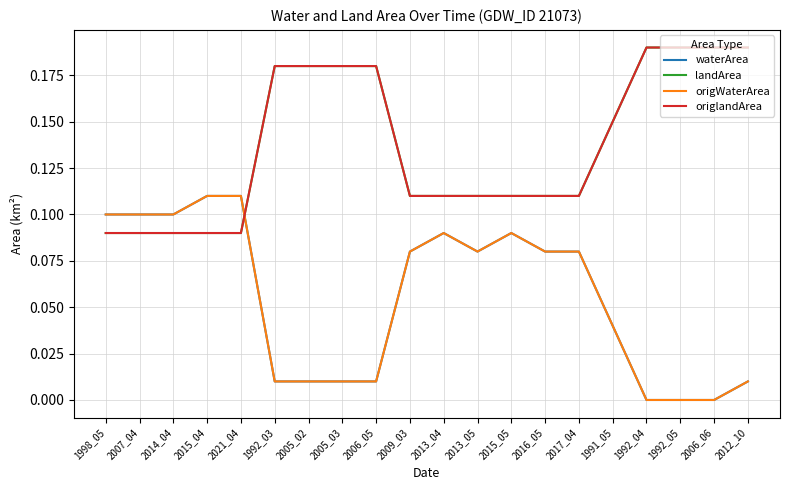

Reading left to right, transcribe all the data shown in this chart.

waterArea: 0.1	0.1	0.1	0.1	0.1	0.0	0.0	0.0	0.0	0.1	0.1	0.1	0.1	0.1	0.1	0.0	0.0	0.0	0.0	0.0
landArea: 0.1	0.1	0.1	0.1	0.1	0.2	0.2	0.2	0.2	0.1	0.1	0.1	0.1	0.1	0.1	0.1	0.2	0.2	0.2	0.2
origWaterArea: 0.1	0.1	0.1	0.1	0.1	0.0	0.0	0.0	0.0	0.1	0.1	0.1	0.1	0.1	0.1	0.0	0.0	0.0	0.0	0.0
origlandArea: 0.1	0.1	0.1	0.1	0.1	0.2	0.2	0.2	0.2	0.1	0.1	0.1	0.1	0.1	0.1	0.1	0.2	0.2	0.2	0.2